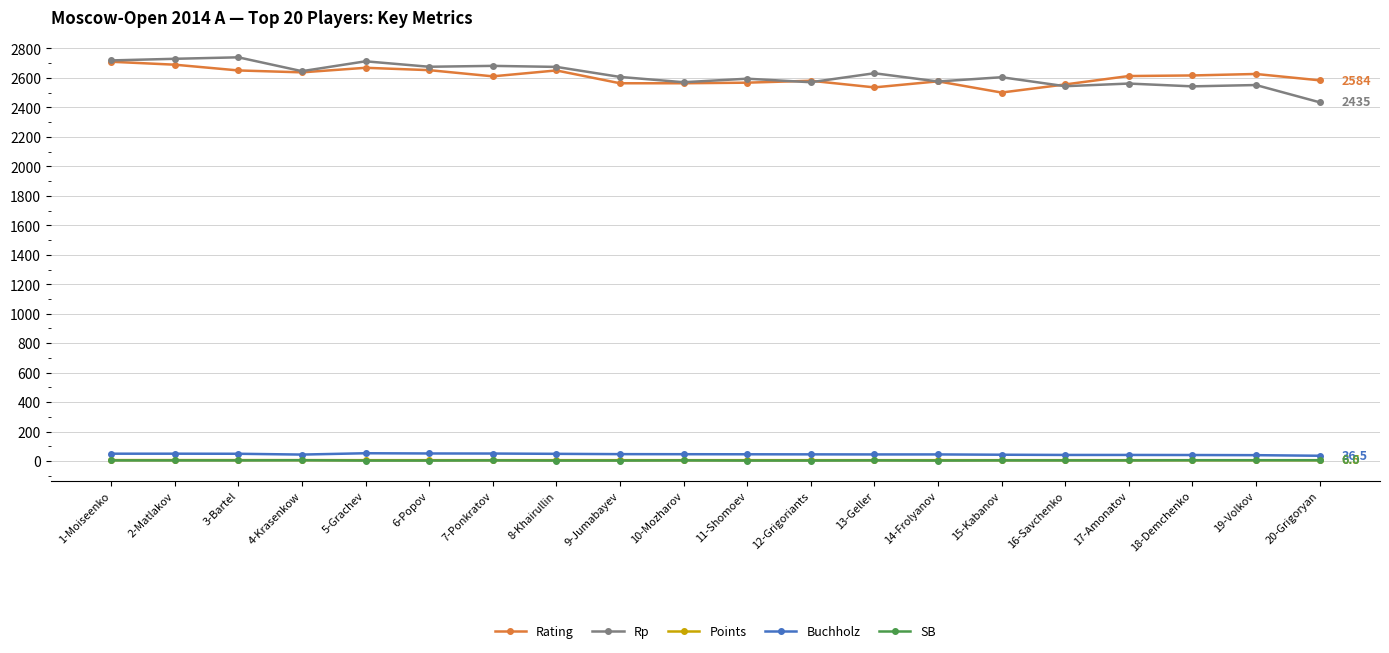

What is the maximum value for Buchholz?

53.5